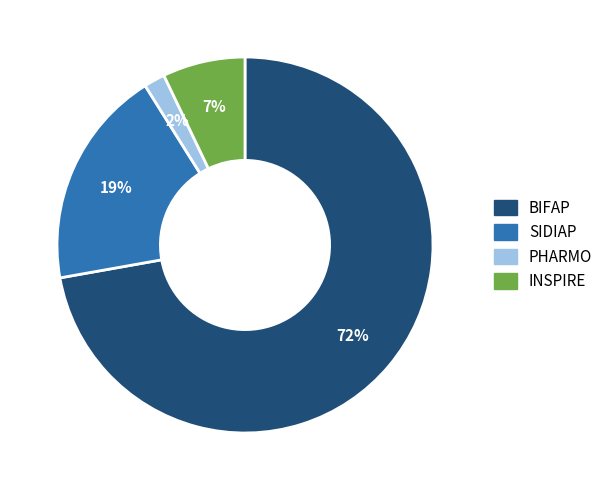

Which slice is the smallest?

PHARMO